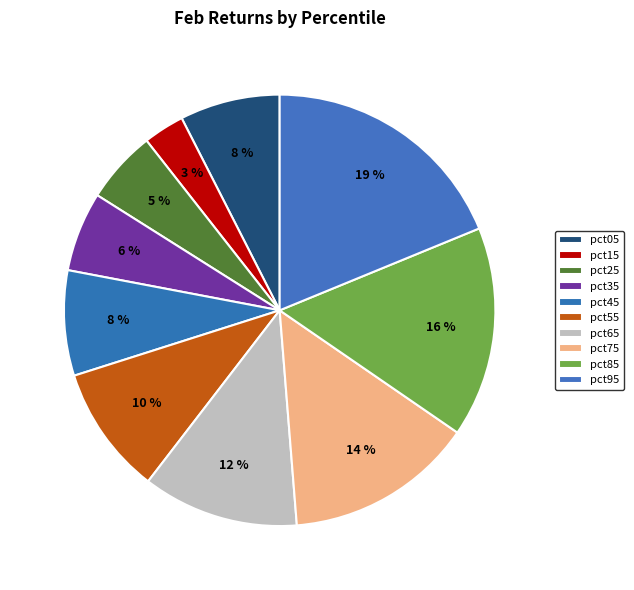

Count the number of slices in the pie.

10